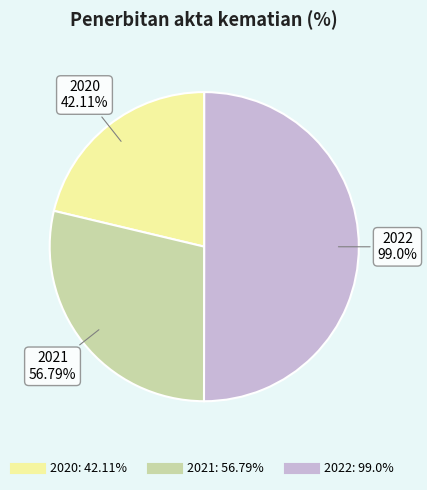

Which slice is the largest?

2022